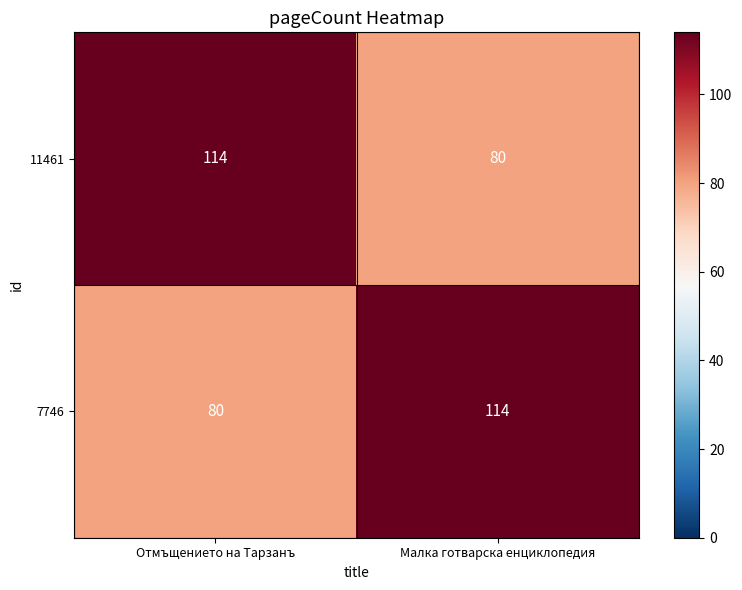

What is the sum of all 11461 values?

194